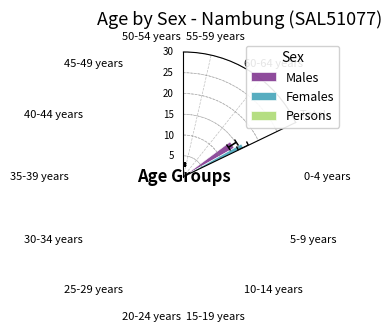

Rank the series at 15-19 years from lowest to highest value.

Males, Persons, Females